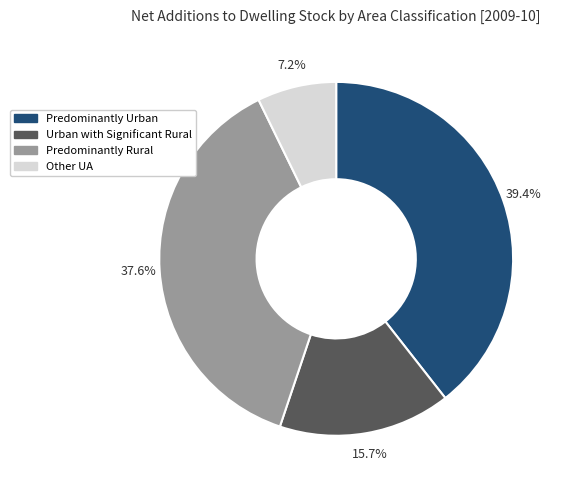

Is there any slice that represents more than half of the pie?

No